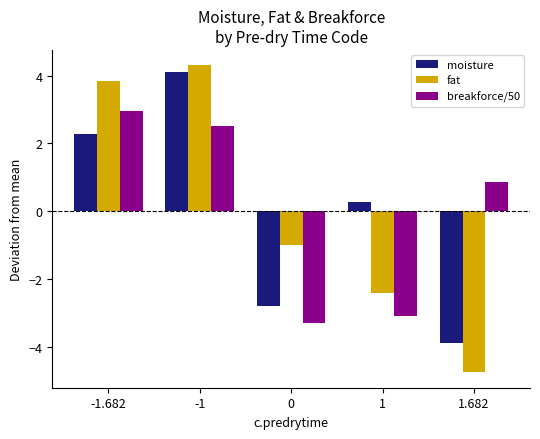

Is it true that breakforce/50 equals 4.6 at -1.682?

False